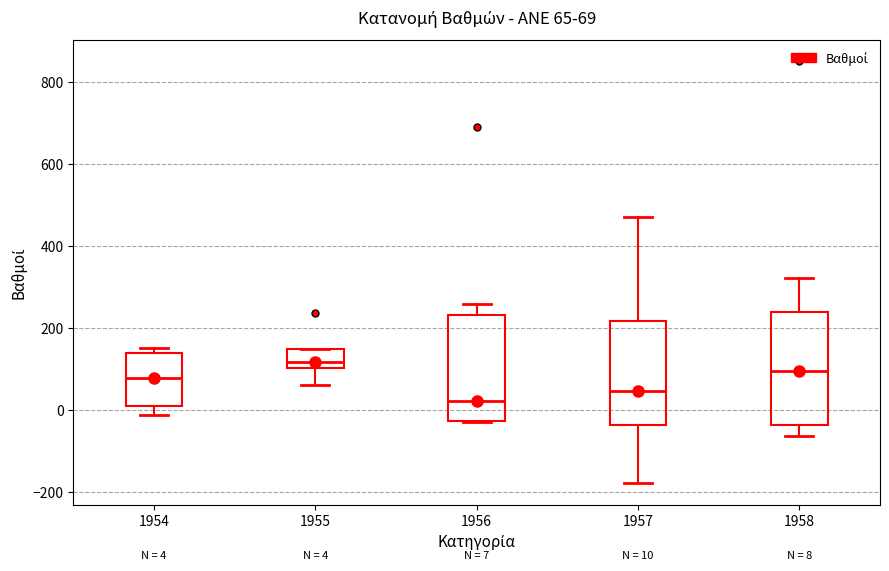

Which box has the lowest median line?

1956